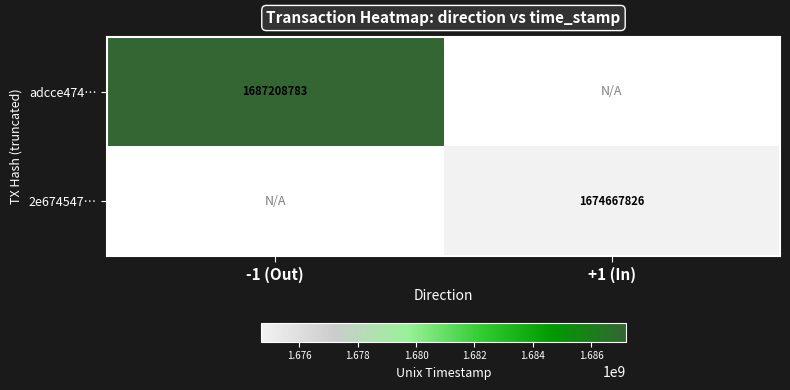

Is the value of adcce474… at -1 (Out) greater than the value of 2e674547… at +1 (In)?

Yes